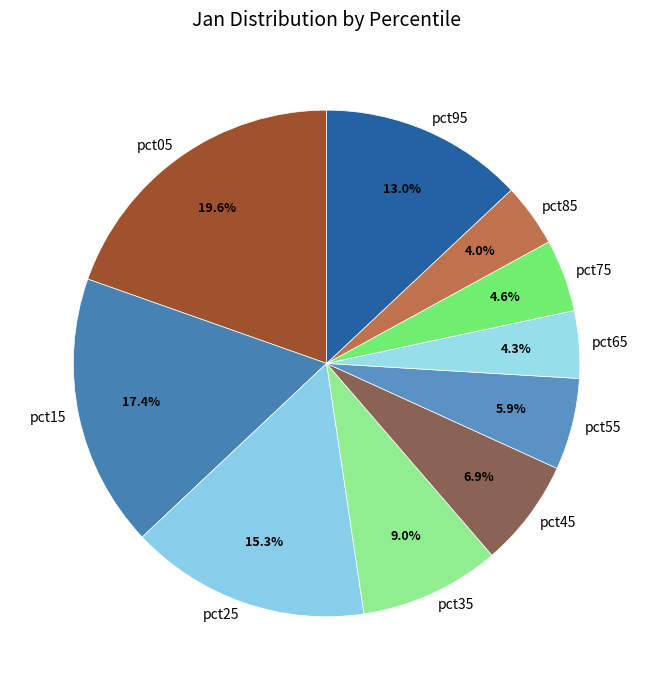

To the nearest percent, what portion does pct75 represent?

5%